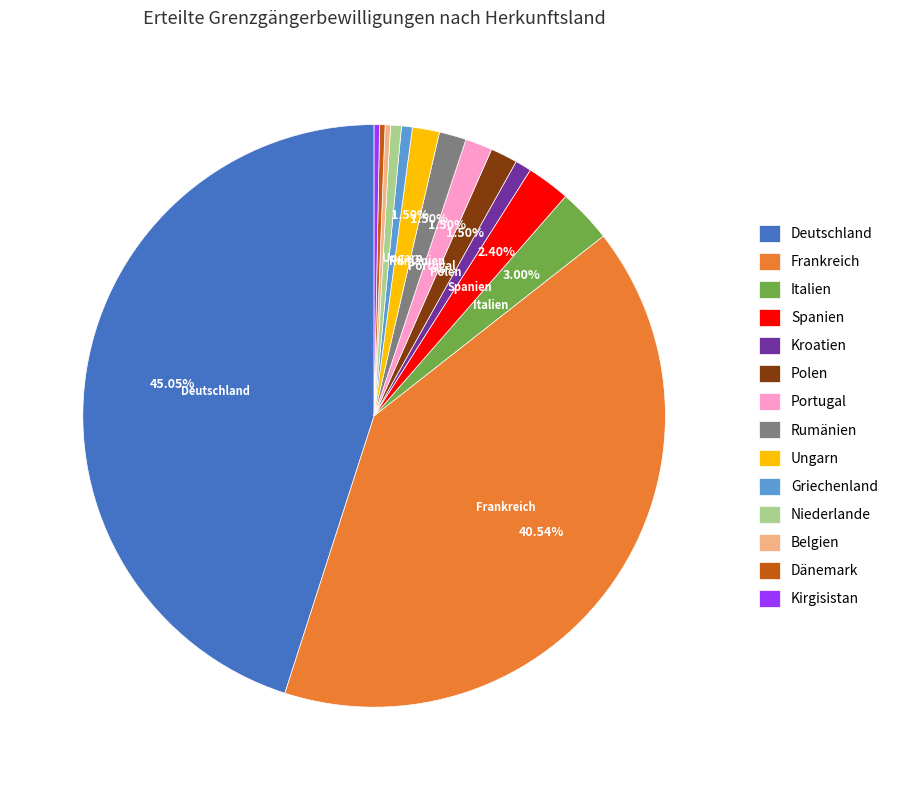

Does Portugal account for over 50% of the chart?

No